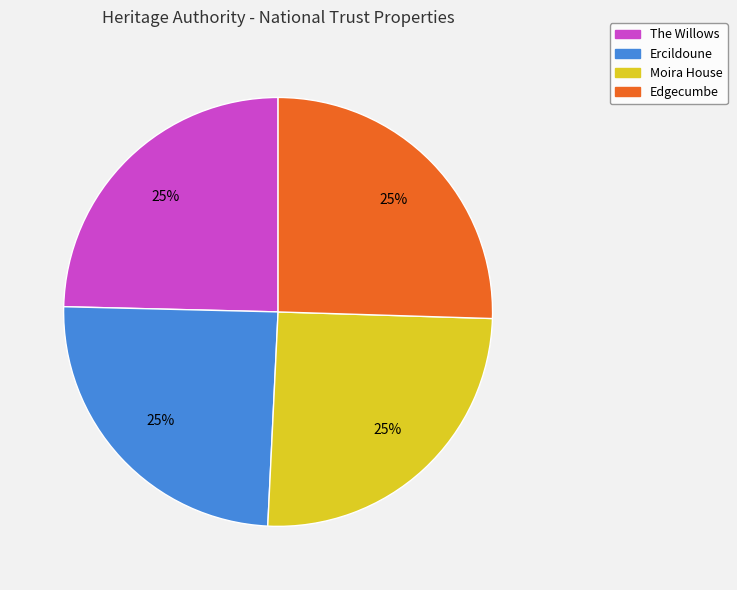

Is it true that Edgecumbe is 11% of the pie?

False